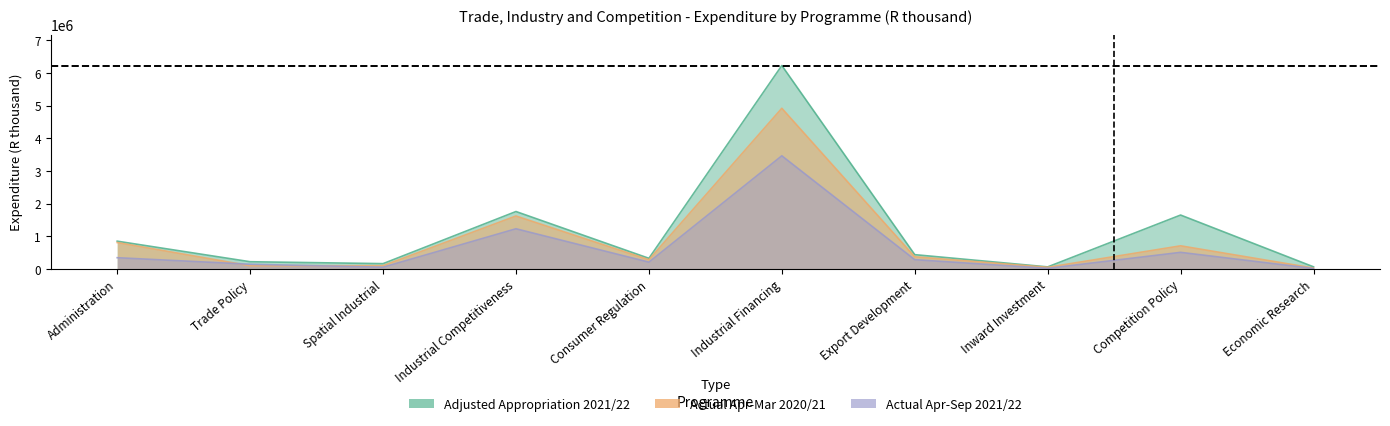

Which series has the largest range (max minus min)?

Adjusted Appropriation 2021/22